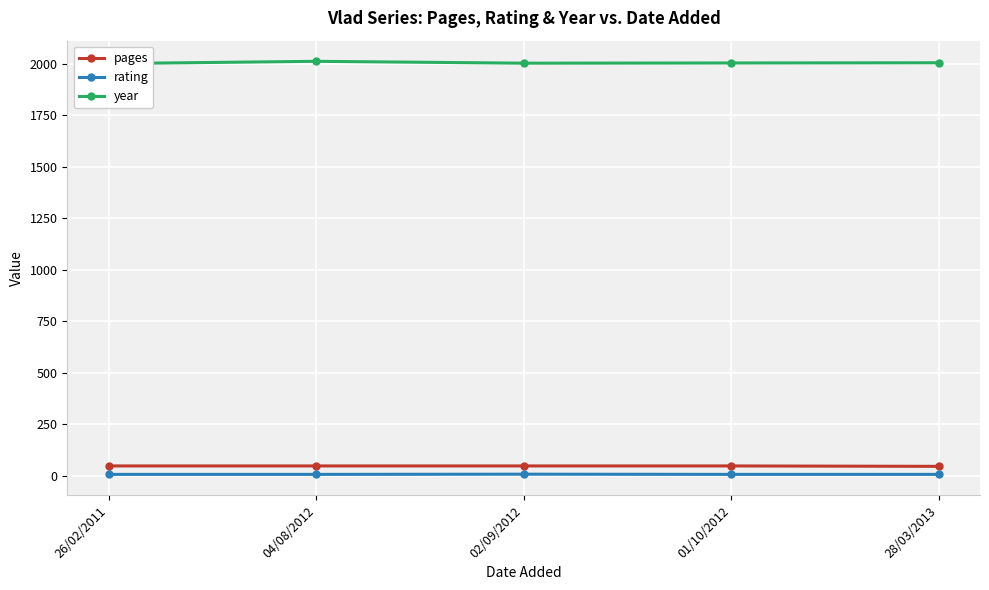

True or false: year and pages cross at least once.

False